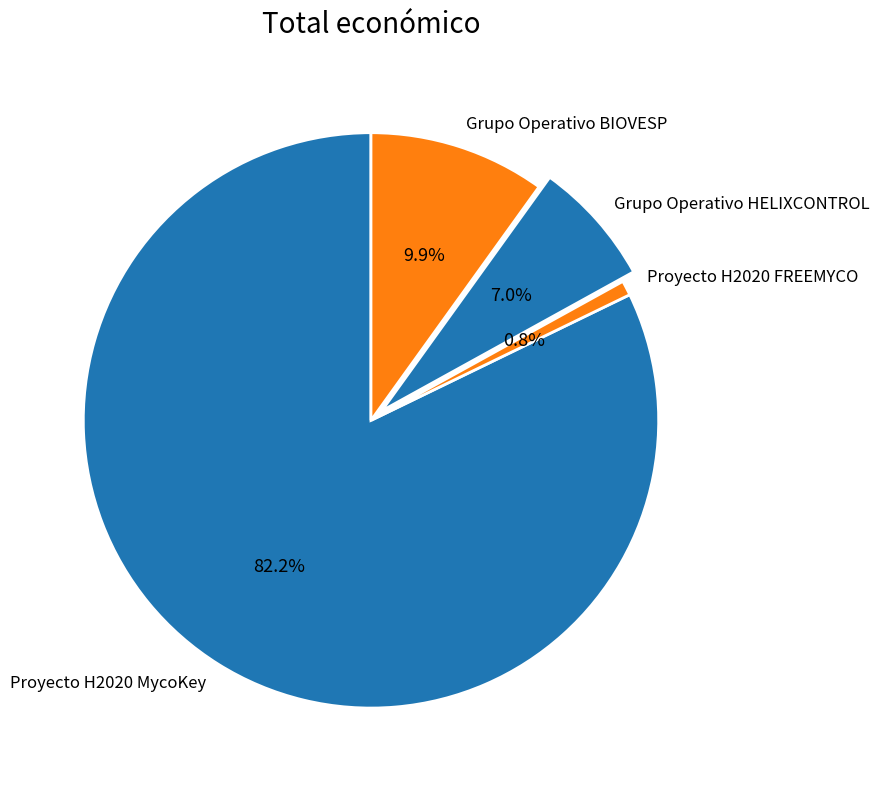

True or false: Proyecto H2020 MycoKey accounts for 92% of the total.

False